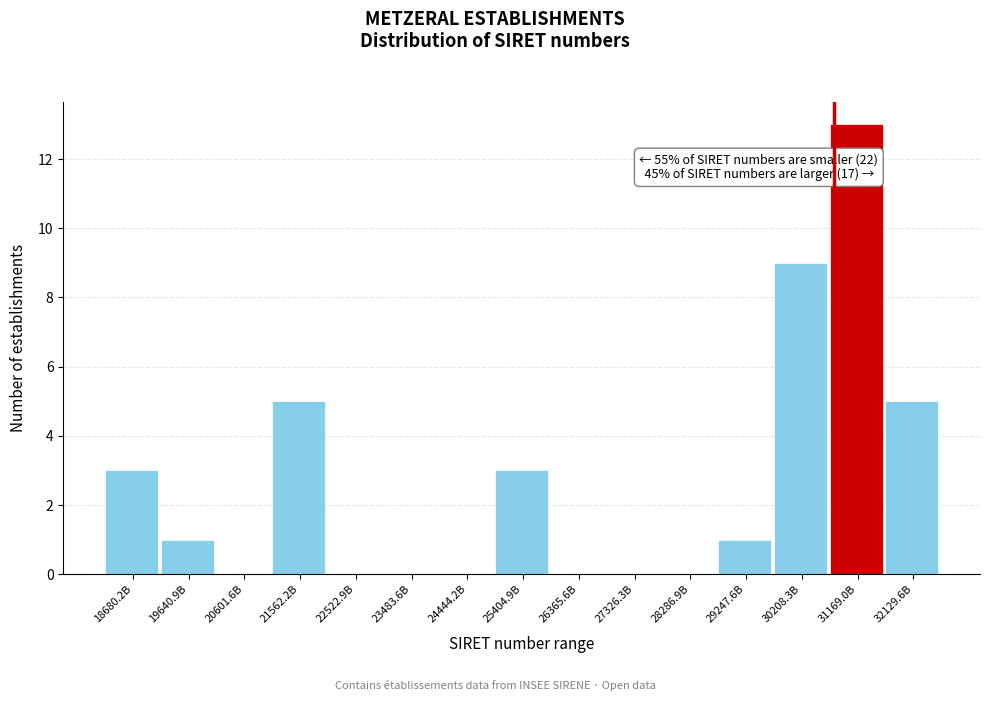

Reading left to right, list all the values displayed in this chart.

18680.2B=3	19640.9B=1	20601.6B=0	21562.2B=5	22522.9B=0	23483.6B=0	24444.2B=0	25404.9B=3	26365.6B=0	27326.3B=0	28286.9B=0	29247.6B=1	30208.3B=9	31169.0B=13	32129.6B=5